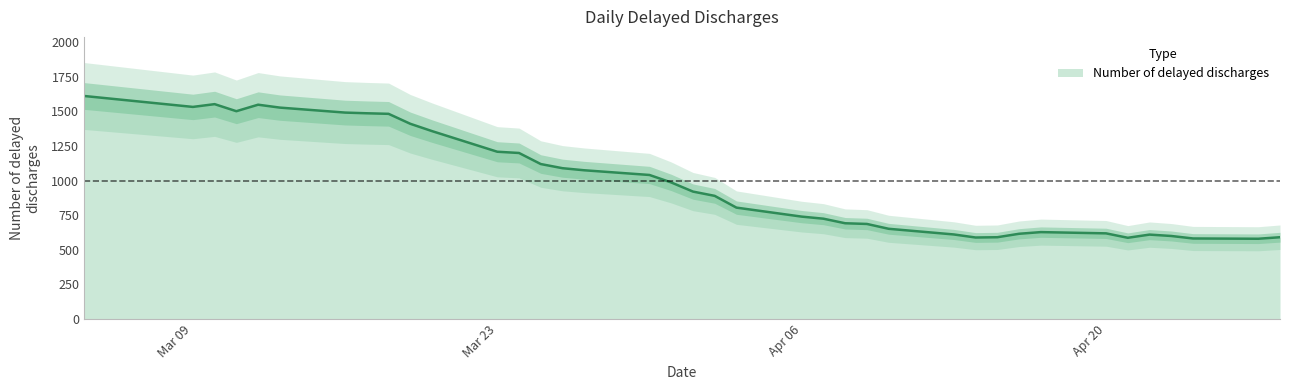

Does the chart display data point markers on the line(s)?

No